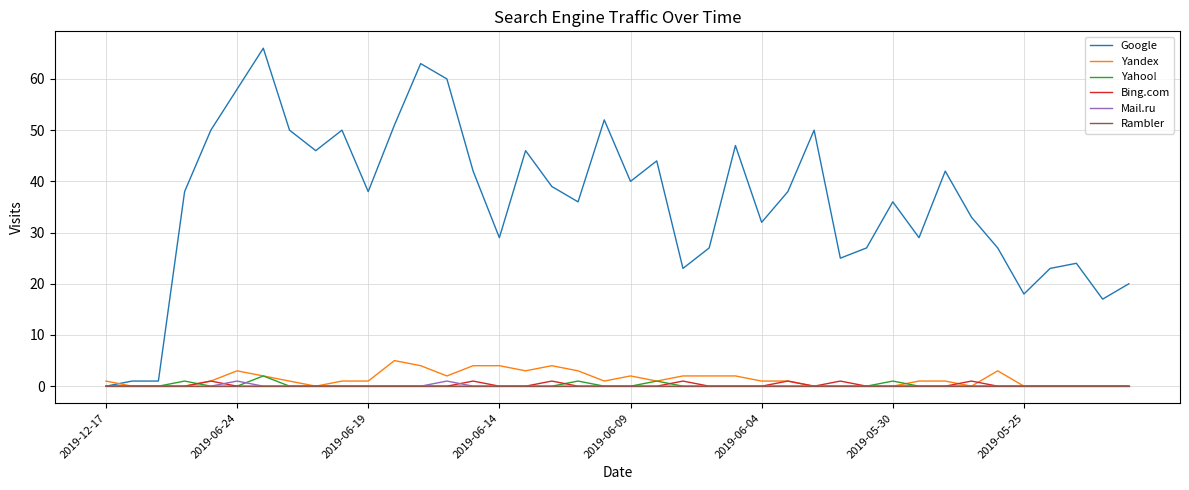

Which series has the largest total across all categories?

Google